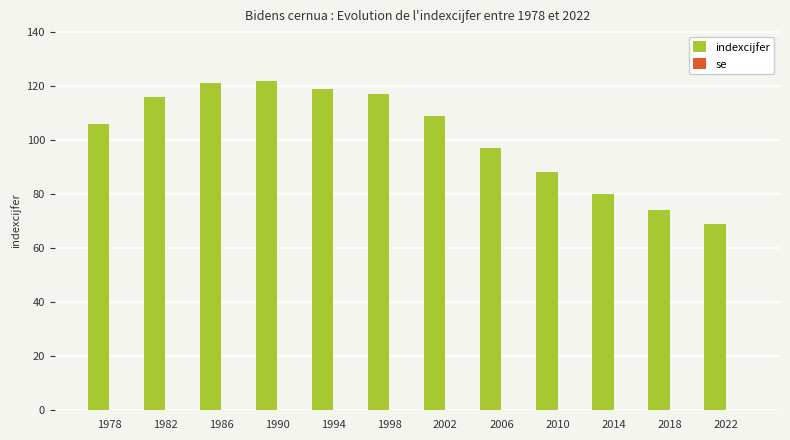

What is the value of the 2nd bar from the left?

116